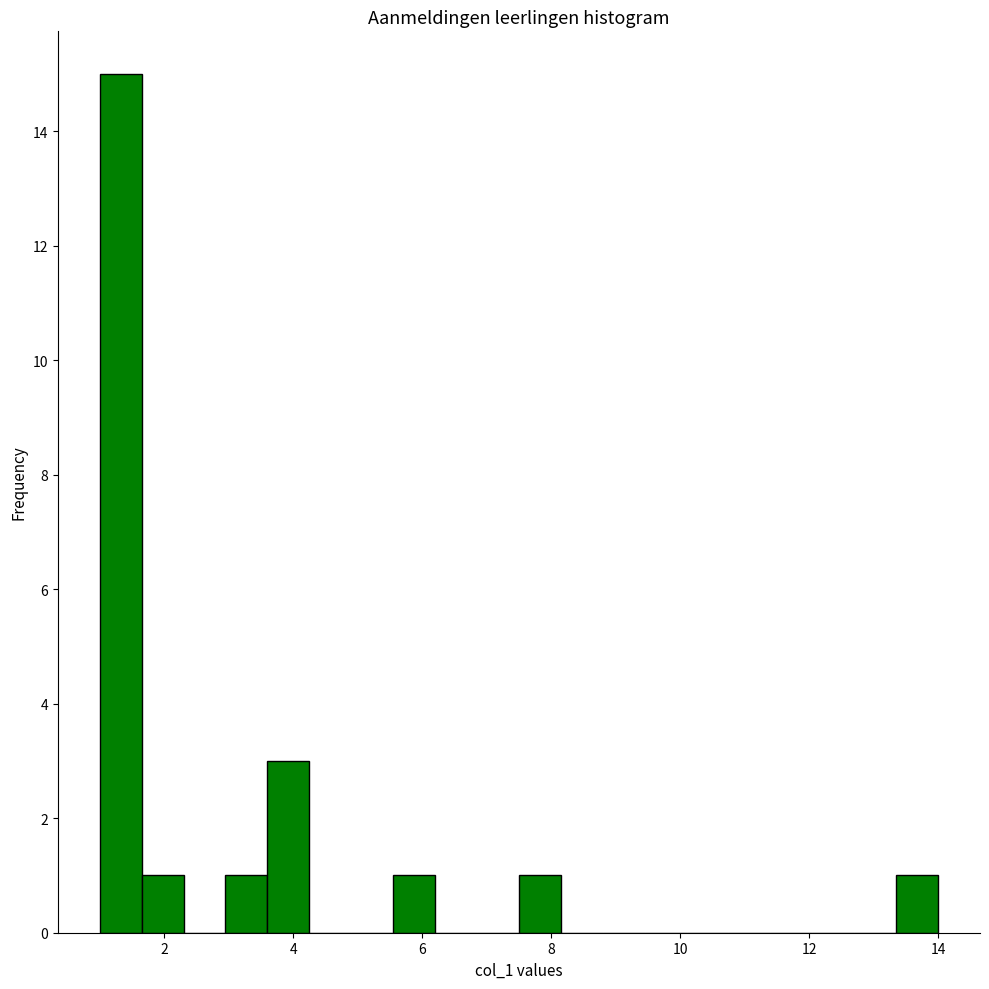

Read against the x-axis, roughly where is the centre of the tallest bar?

1.4